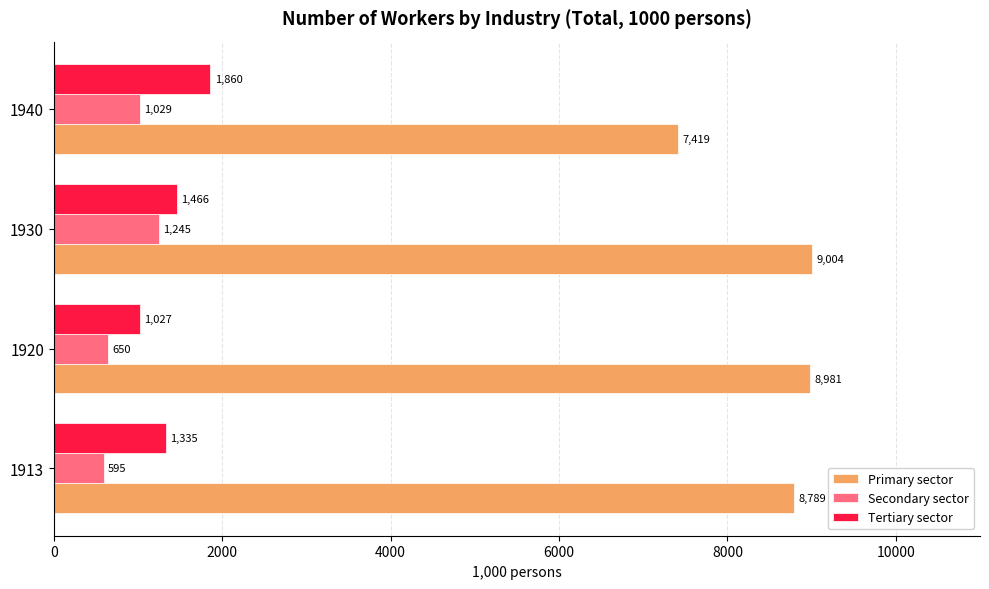

What are all the series names shown in the legend?

Primary sector, Secondary sector, Tertiary sector